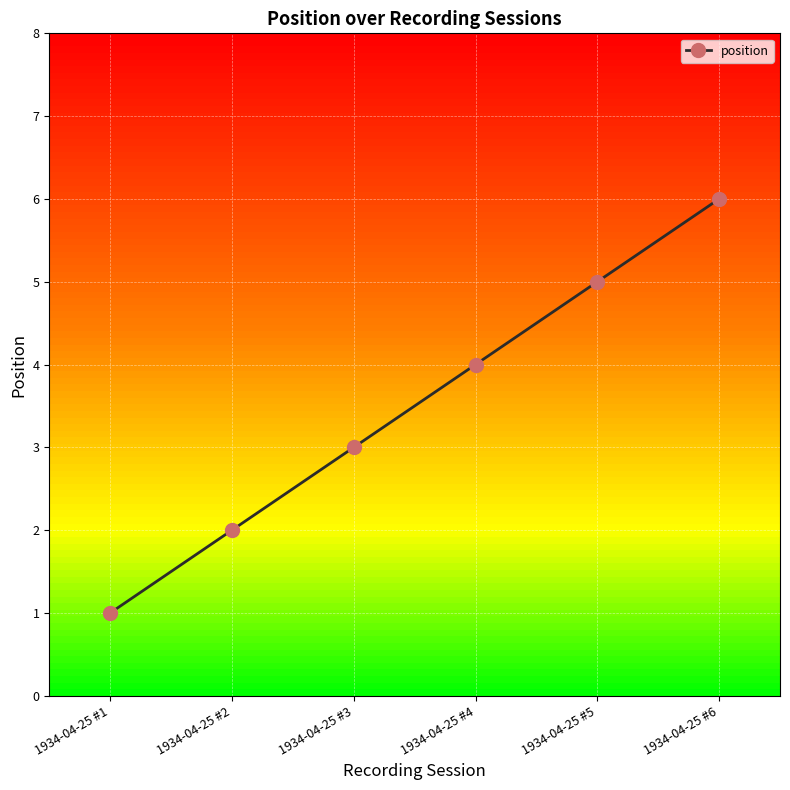

What is the maximum value shown in the chart?

6